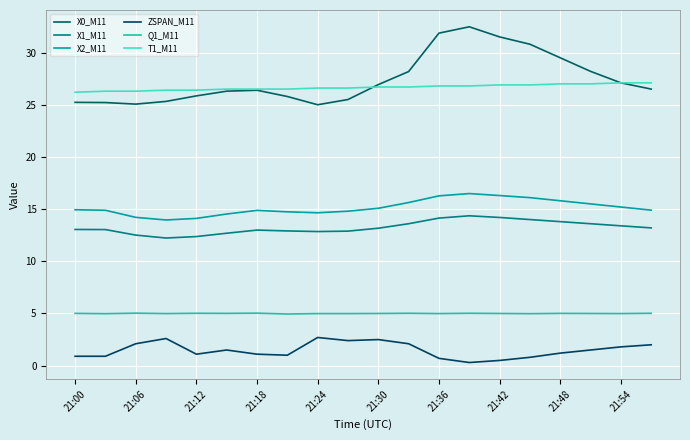

Does the chart display data point markers on the line(s)?

No